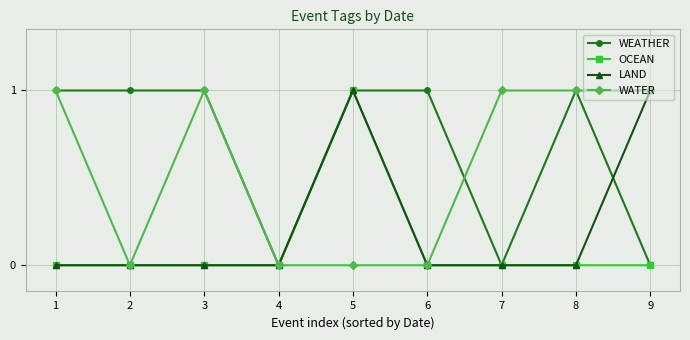

True or false: LAND has a value of 0 at 1.

True